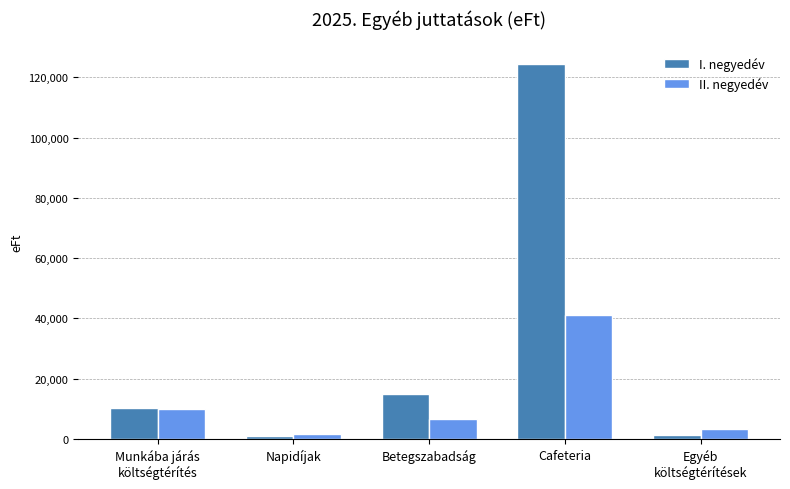

What is the maximum value shown in the chart?

124326